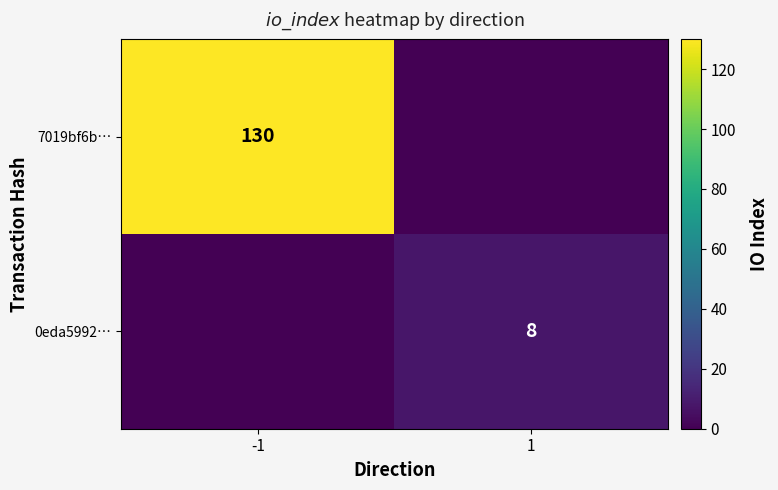

The 7019bf6b… series shows 47 at -1. True or false?

False